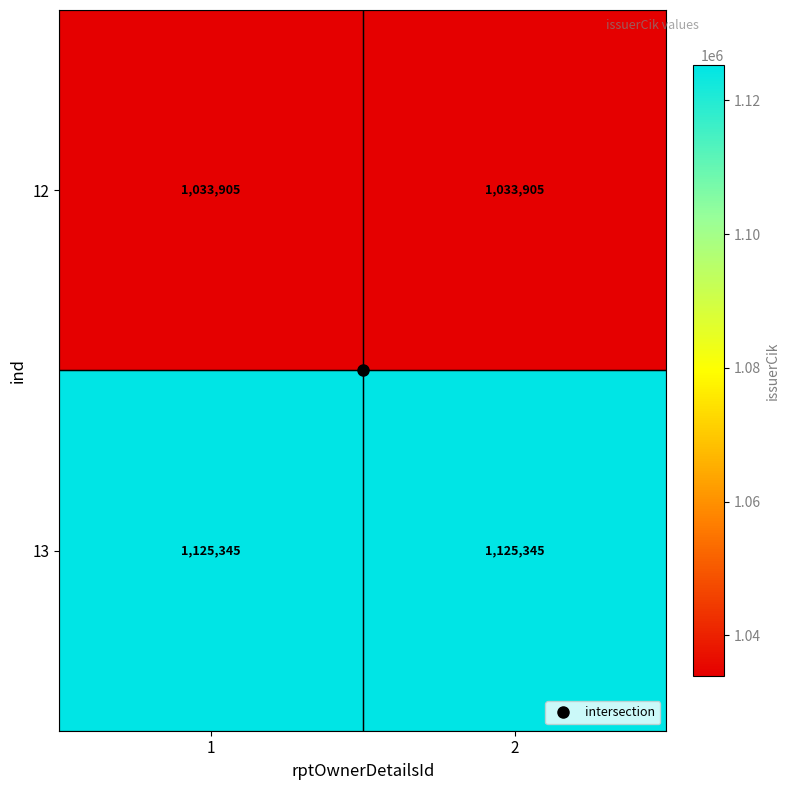

Which series has the largest total across all categories?

13